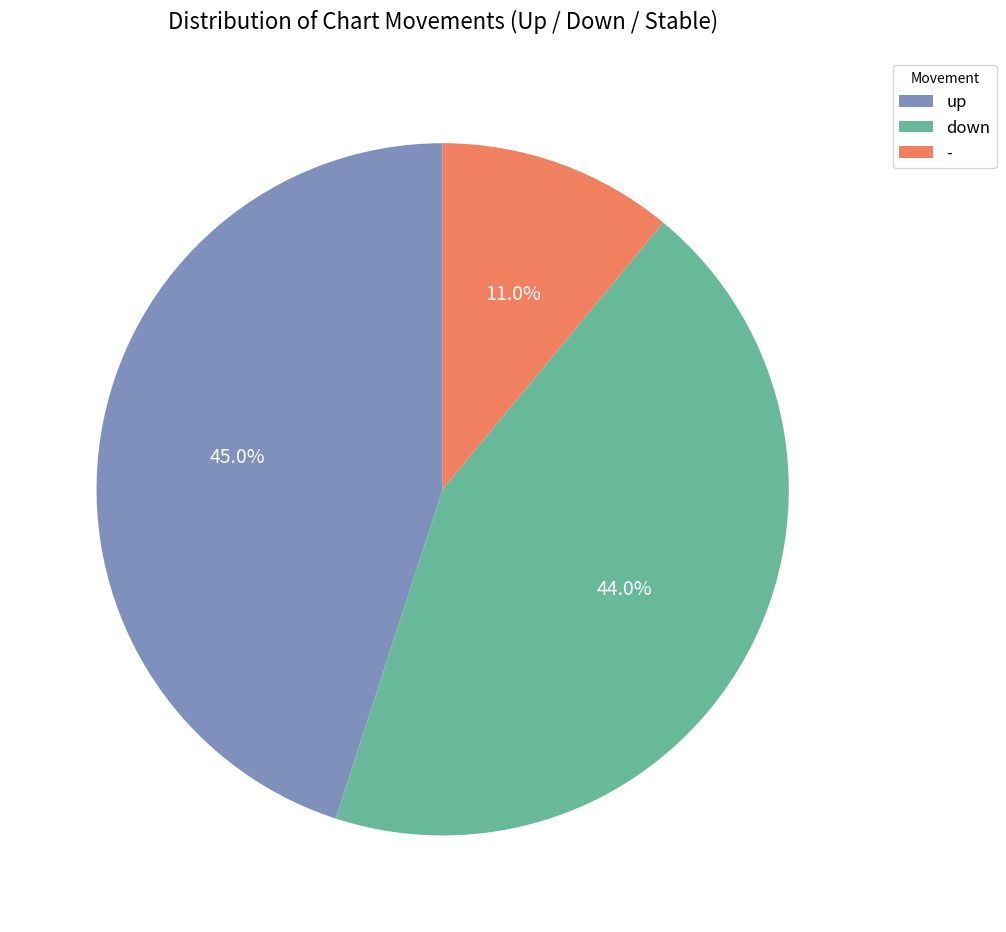

Between up and down, which is larger?

up